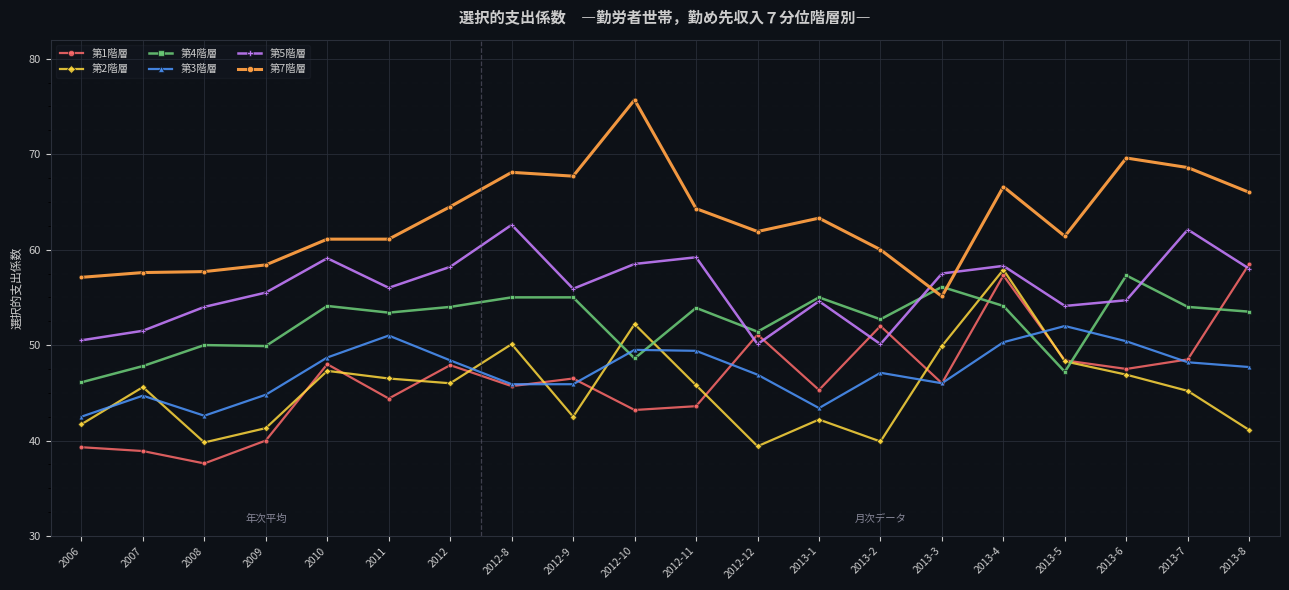

What is the average value of the 第4階層 series?

52.5